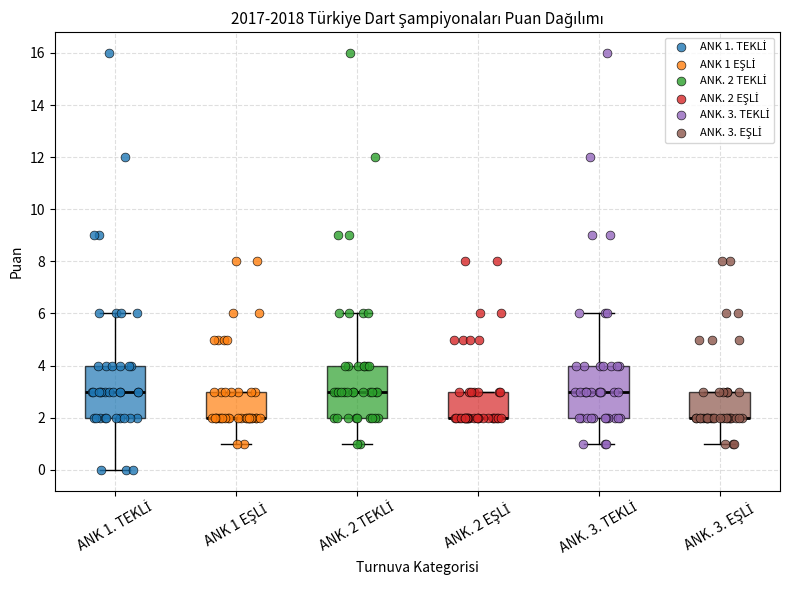

Reading left to right, read every box against the y-axis: the position of its median line, the range the box covers, and the ends of its whiskers. The values are not printed on the chart, so give them approximately, as read against the axis.

ANK 1. TEKLİ: median 3, box 2 to 4, whiskers 0 to 6
ANK 1 EŞLİ: median 2 (drawn on the box's lower edge), box 2 to 3, whiskers 1 to 3
ANK. 2 TEKLİ: median 3, box 2 to 4, whiskers 1 to 6
ANK. 2 EŞLİ: median 2 (drawn on the box's lower edge), box 2 to 3, whiskers 2 to 3
ANK. 3. TEKLİ: median 3, box 2 to 4, whiskers 1 to 6
ANK. 3. EŞLİ: median 2 (drawn on the box's lower edge), box 2 to 3, whiskers 1 to 3